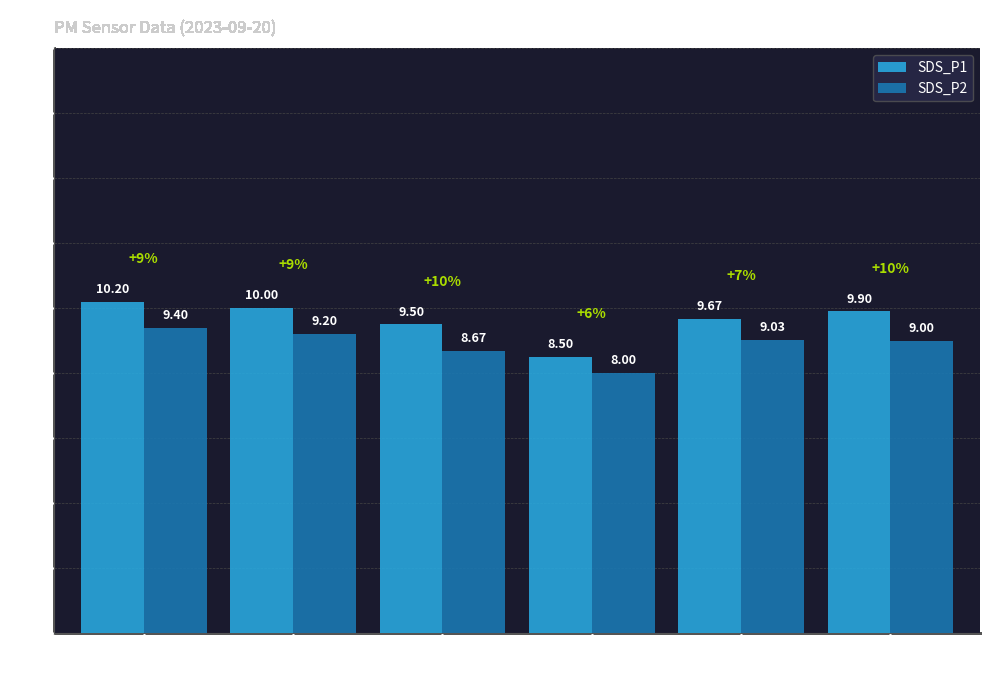

Rank the categories by SDS_P1 value from lowest to highest.

00:21, 00:15, 00:26, 00:37, 00:10, 00:04